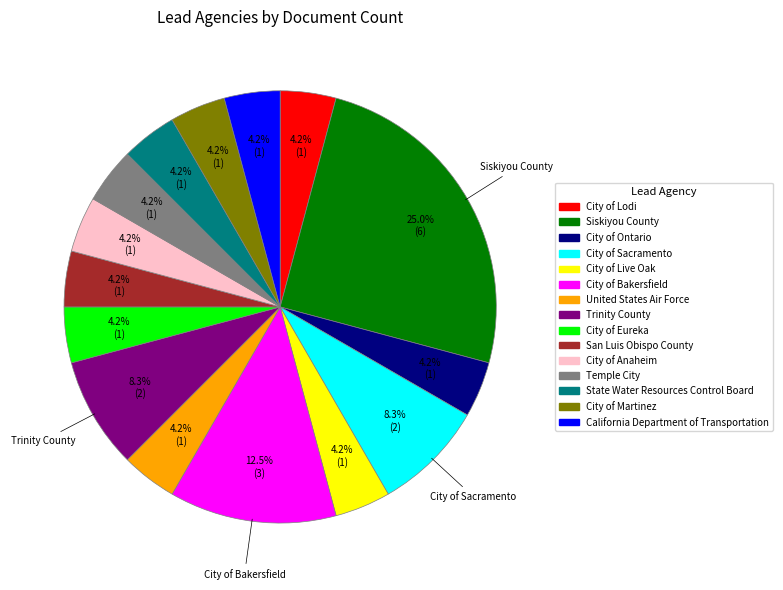

Is it true that California Department of Transportation is 16% of the pie?

False